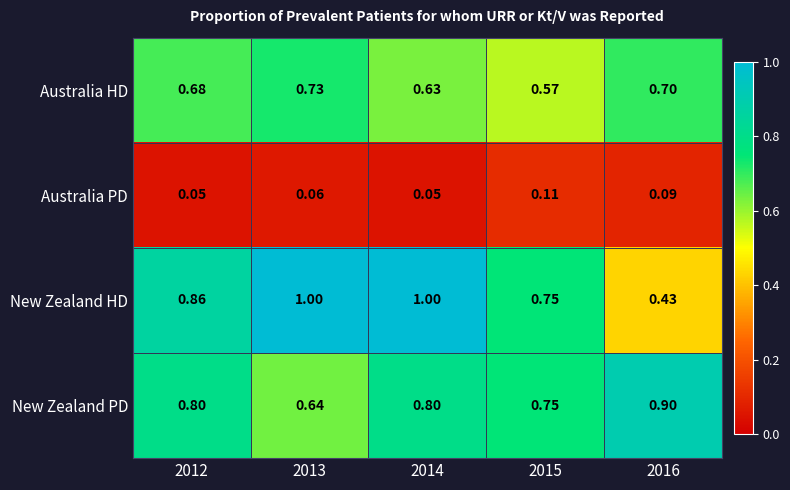

Which series has the widest spread of values?

New Zealand HD